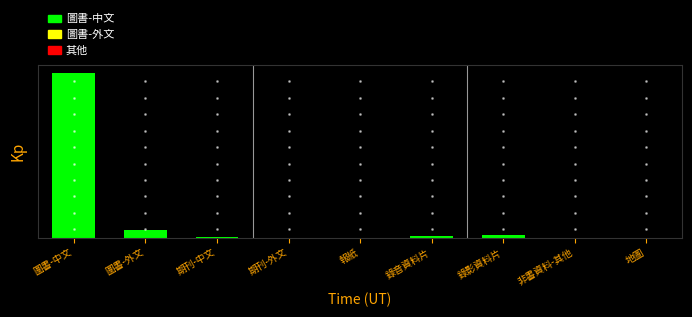

What is the label of the 2nd bar from the left?

圖書-外文